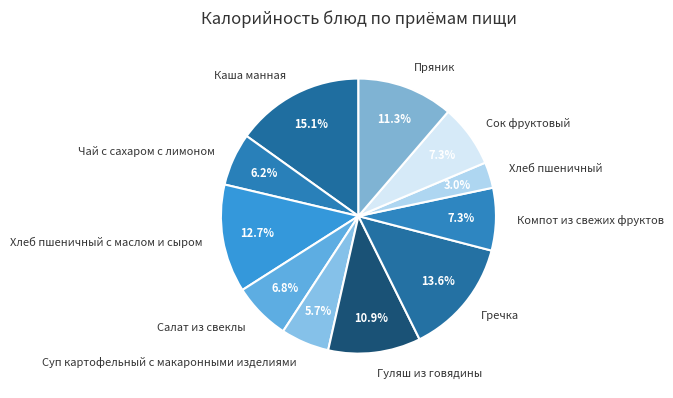

To the nearest percent, what percentage of the pie is Чай с сахаром с лимоном?

6%